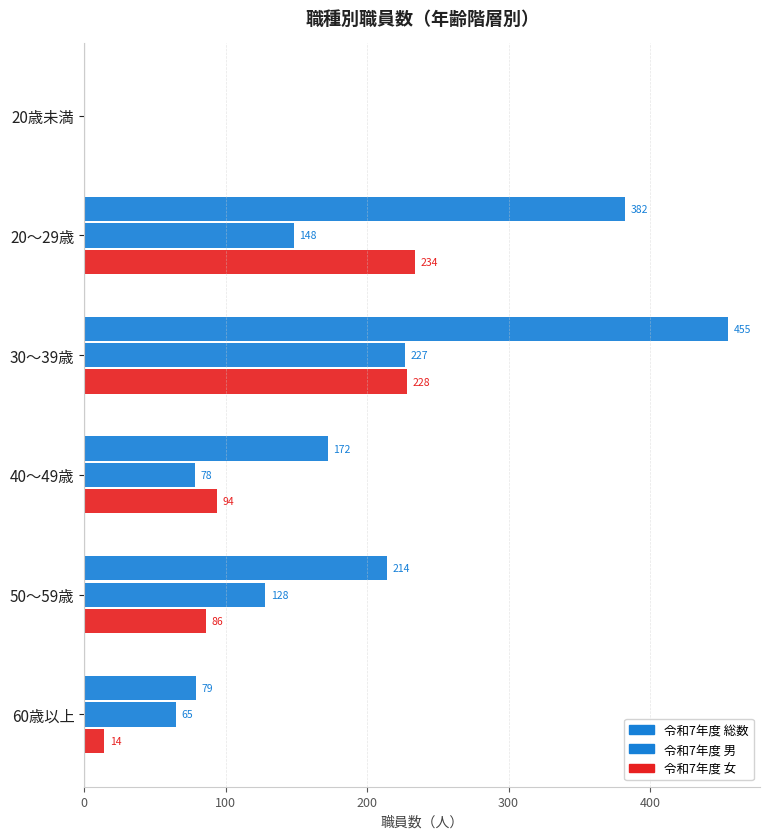

What is the value of the 令和7年度 総数 bar at the 3rd from the left?

455